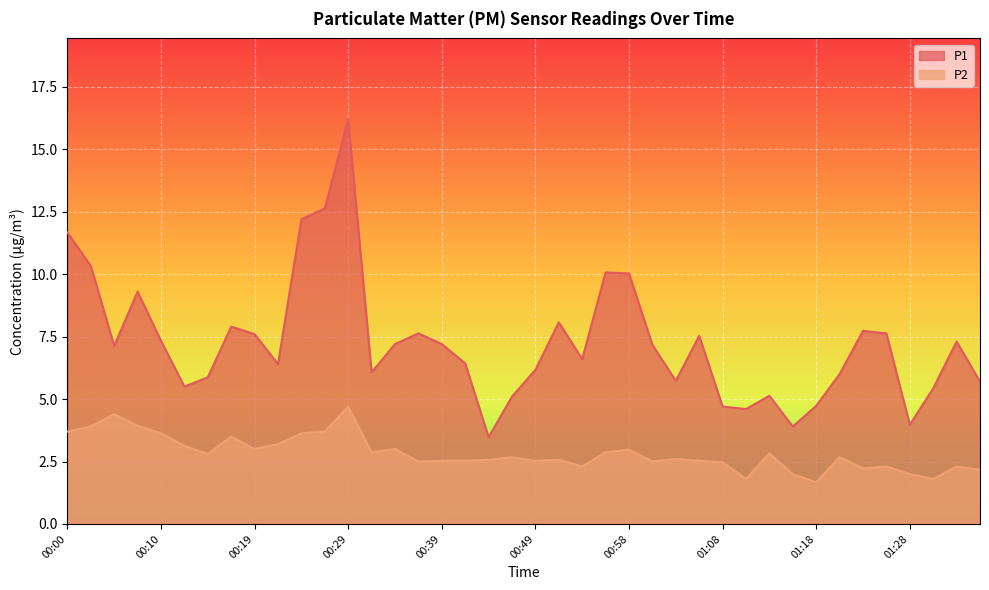

At which category does P2 reach its first local valley?

00:15